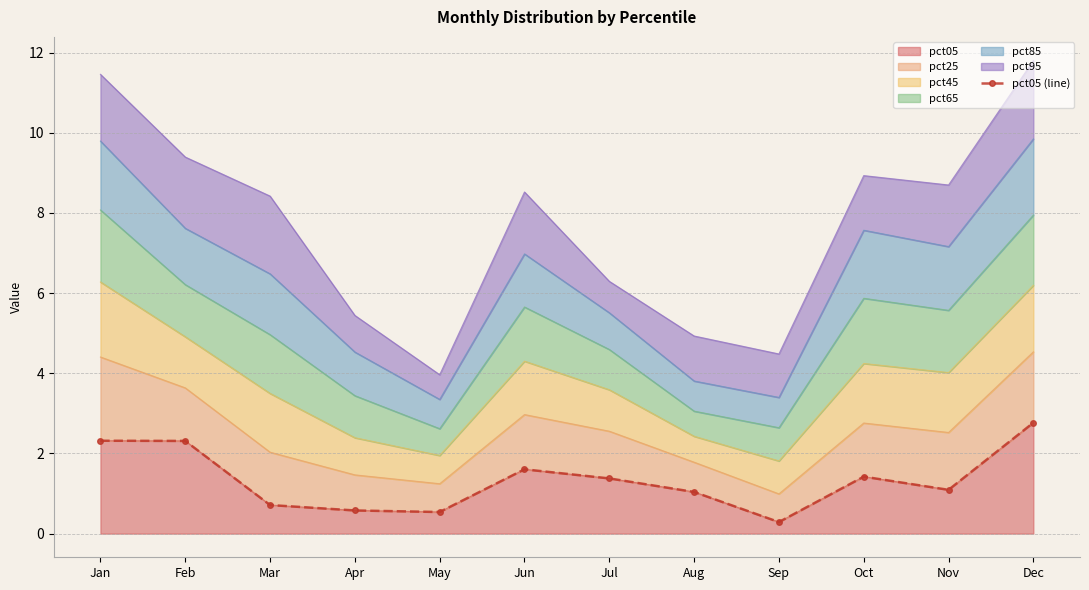

What is the ratio of the value at Apr to the value at Aug?

0.6